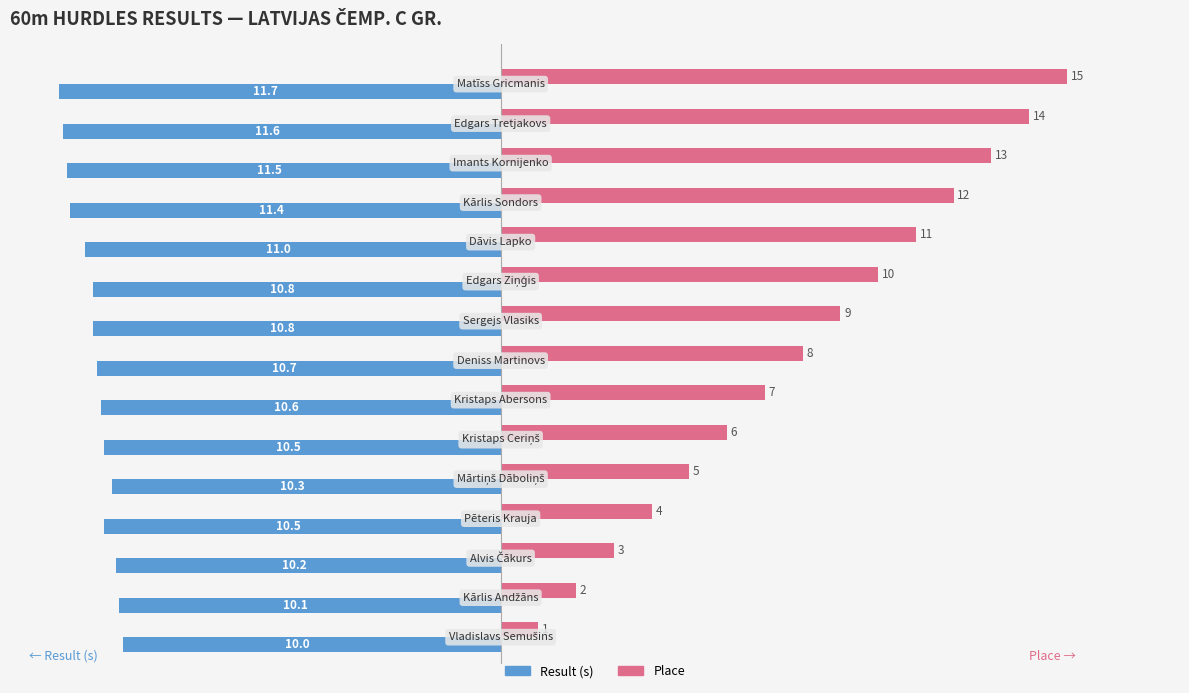

Which series has the widest spread of values?

Place